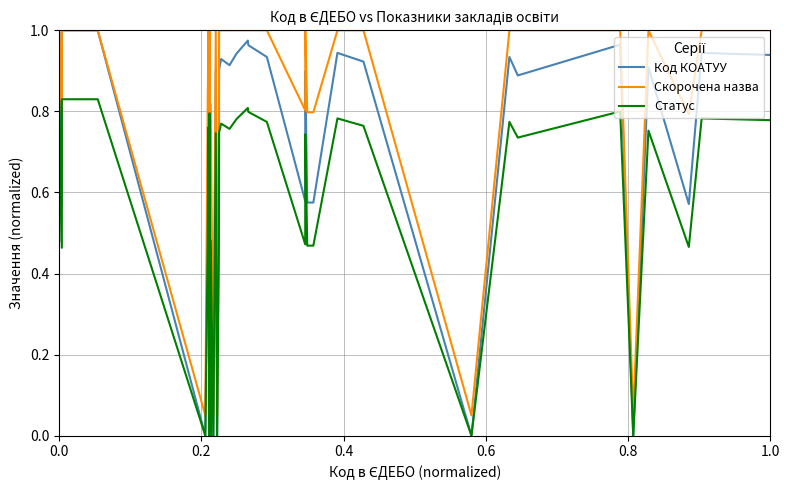

Which series has the largest total across all categories?

Скорочена назва